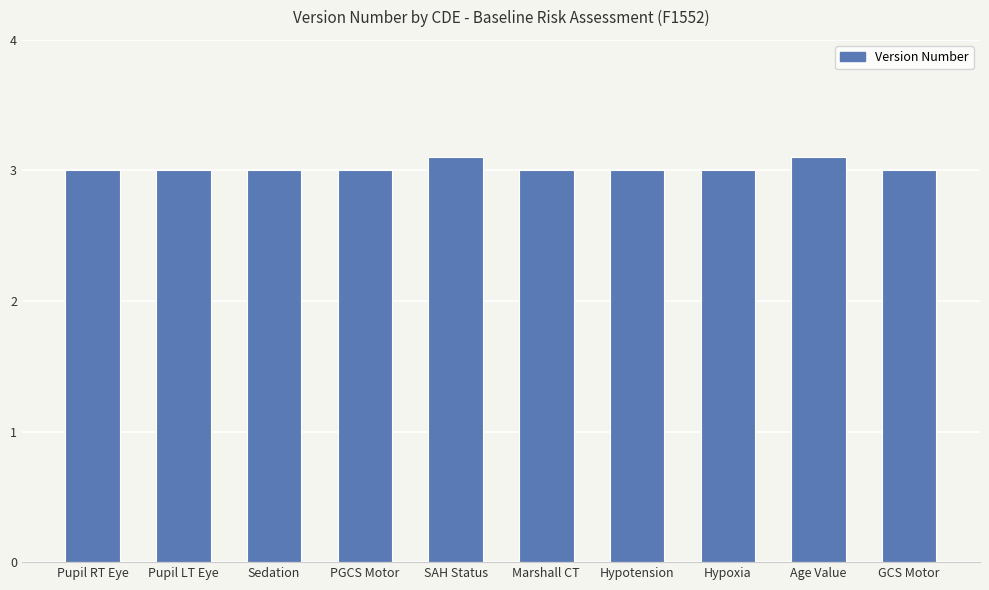

What is the average value?

3.0